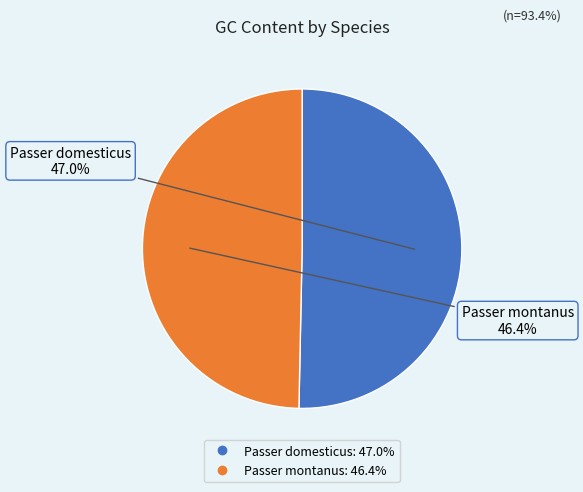

Approximately how many times larger is the value at Passer montanus compared to Passer domesticus?

1.0